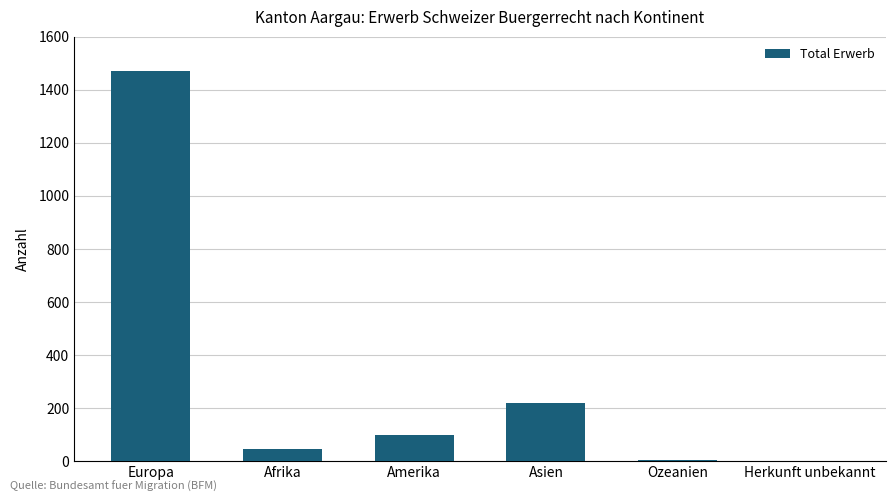

What is the sum of all values?

1834